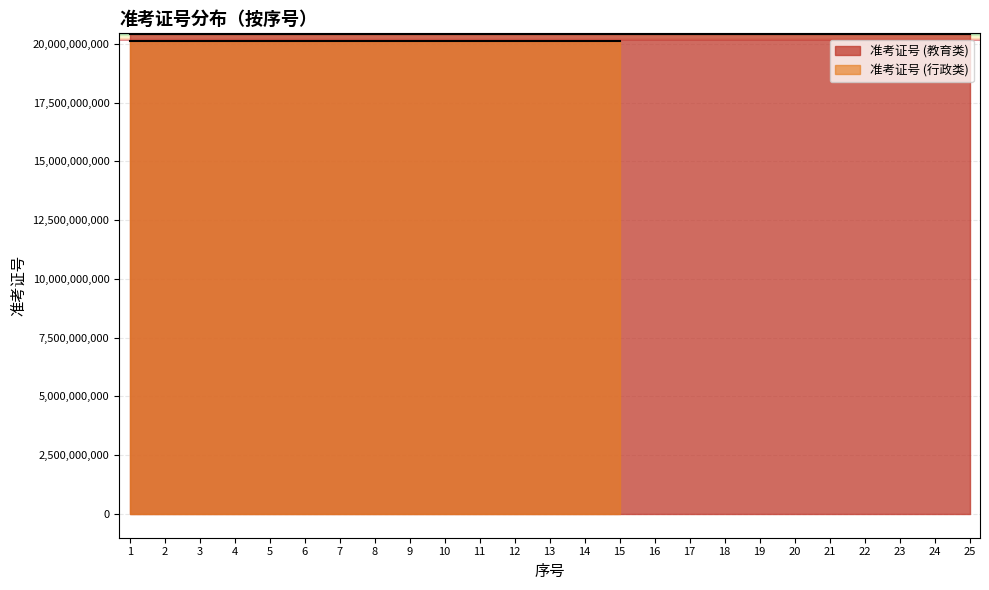

What are all the series names shown in the legend?

准考证号 (教育类), 准考证号 (行政类)